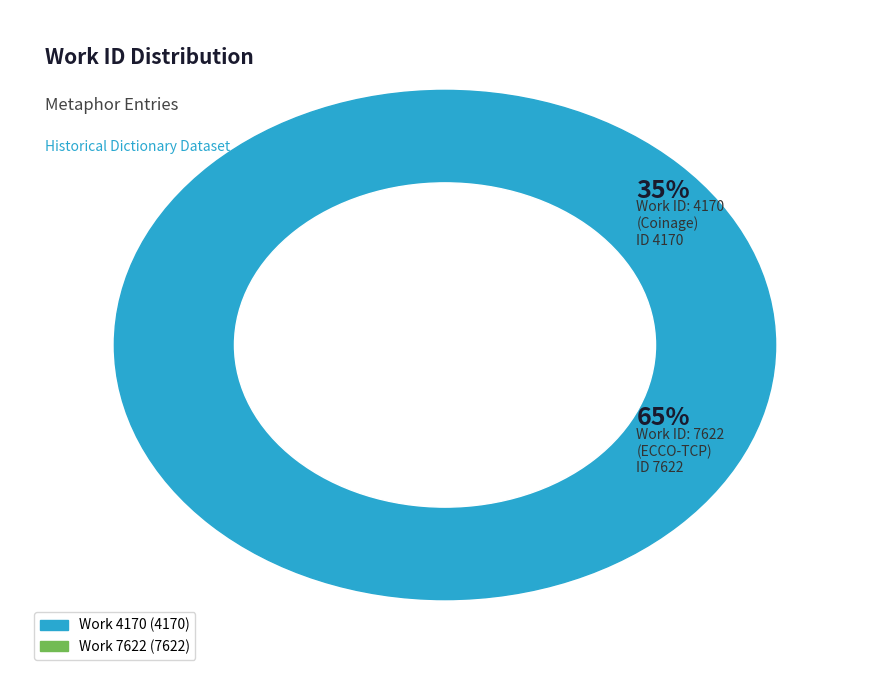

To the nearest percent, what is the combined percentage of Work 7622 and Work 4170?

100%